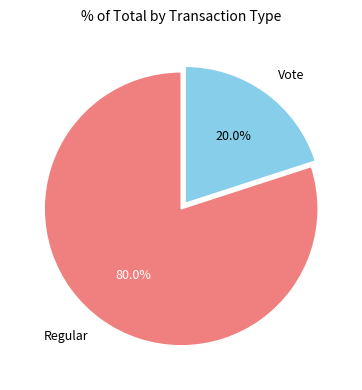

True or false: Vote accounts for 25% of the total.

False